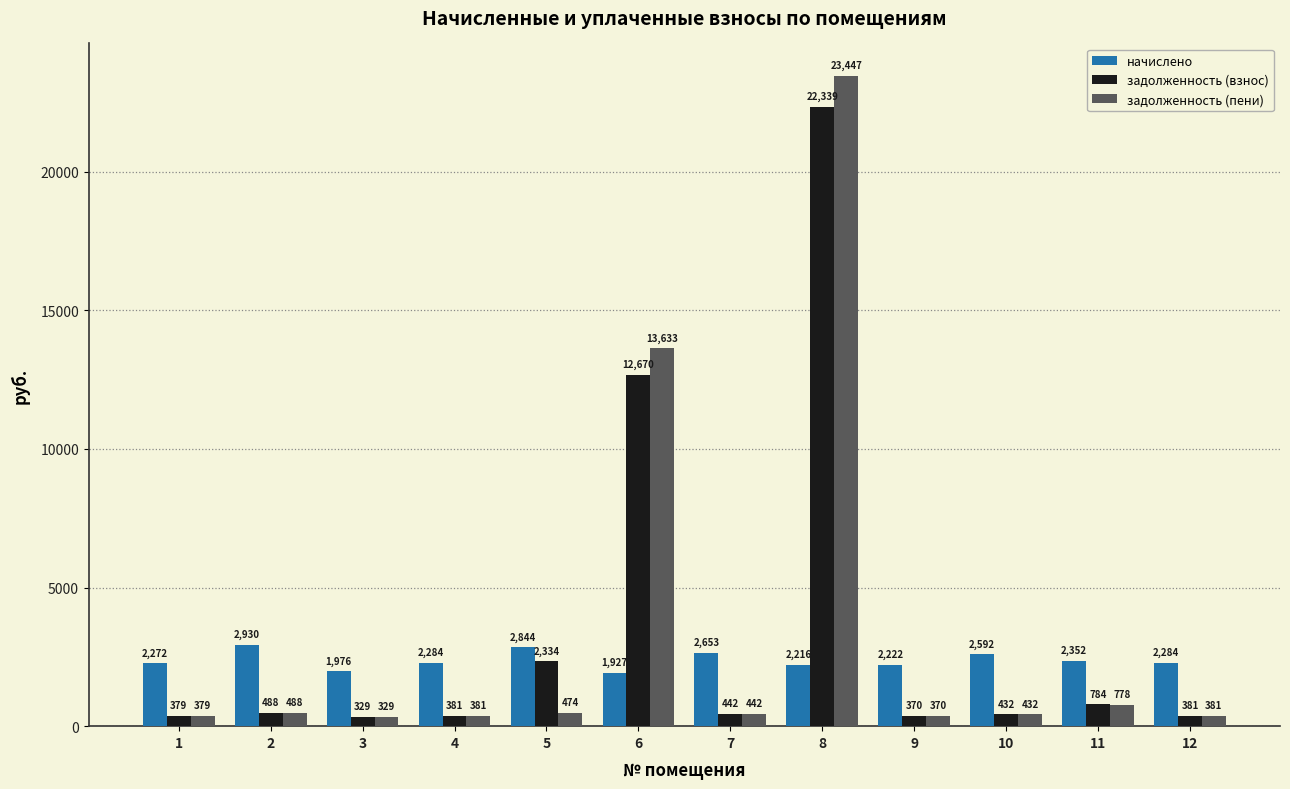

What value does the задолженность (пени) series have at 3?

329.4